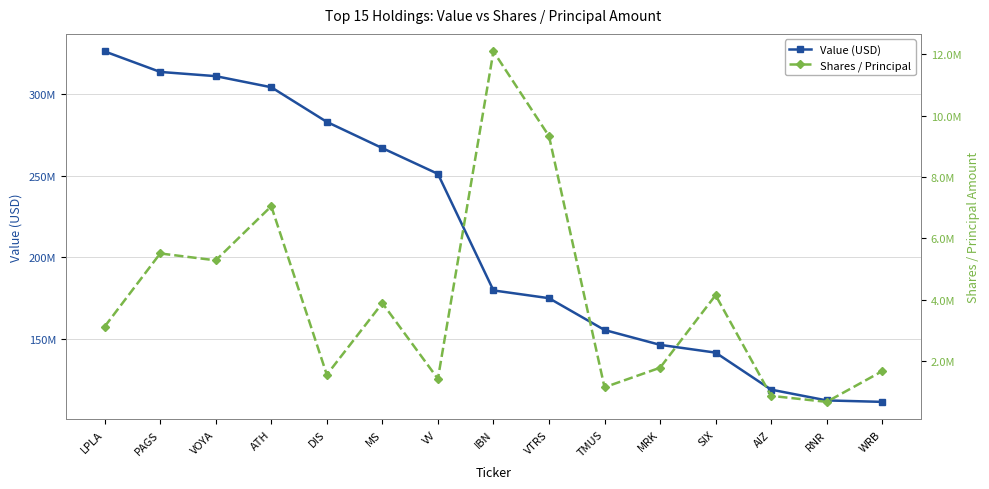

Reading left to right, what are all the values shown in this chart?

Value (USD): 326127000	313559000	310974000	304175000	282944000	266890000	251114000	179723000	174963000	155482000	146382000	141616000	118942000	112342000	111450000
Shares / Principal: 3129225	5512653	5287775	7050872	1561674	3894504	1428897	12094431	9336352	1153001	1789511	4152960	873169	677497	1677955